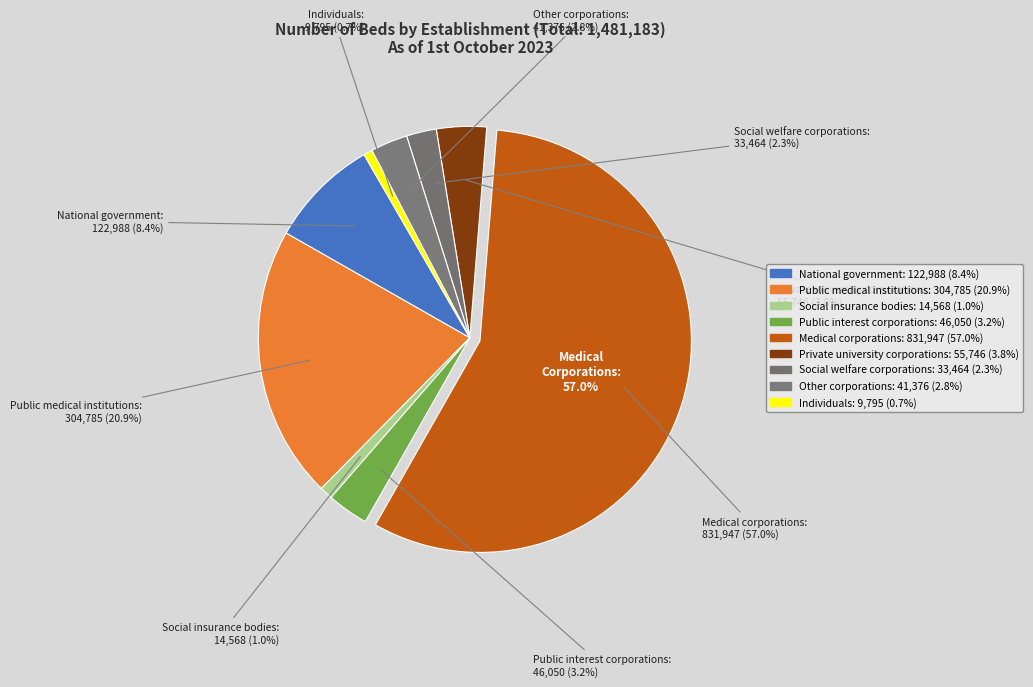

What percentage is the Public medical institutions slice, to the nearest percent?

21%